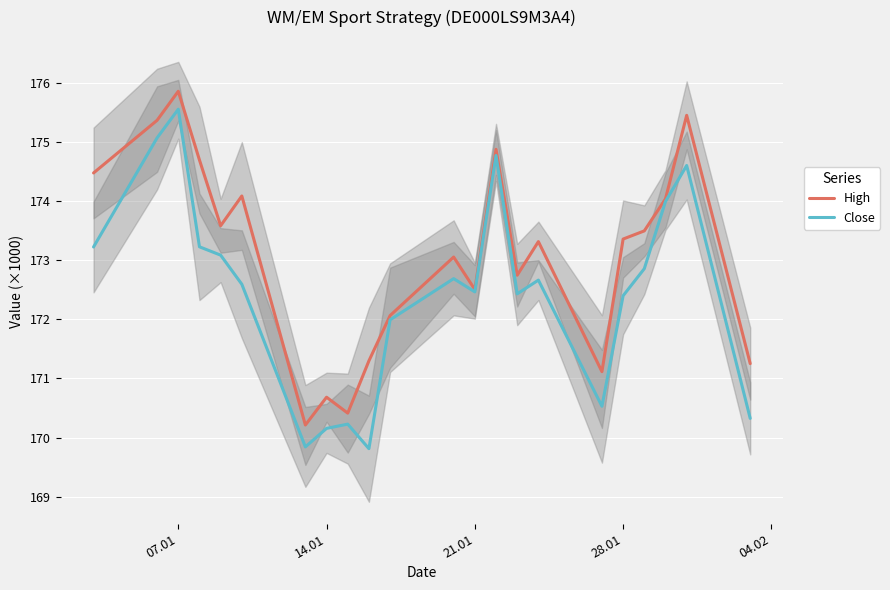

What is the minimum value for High?

170.2